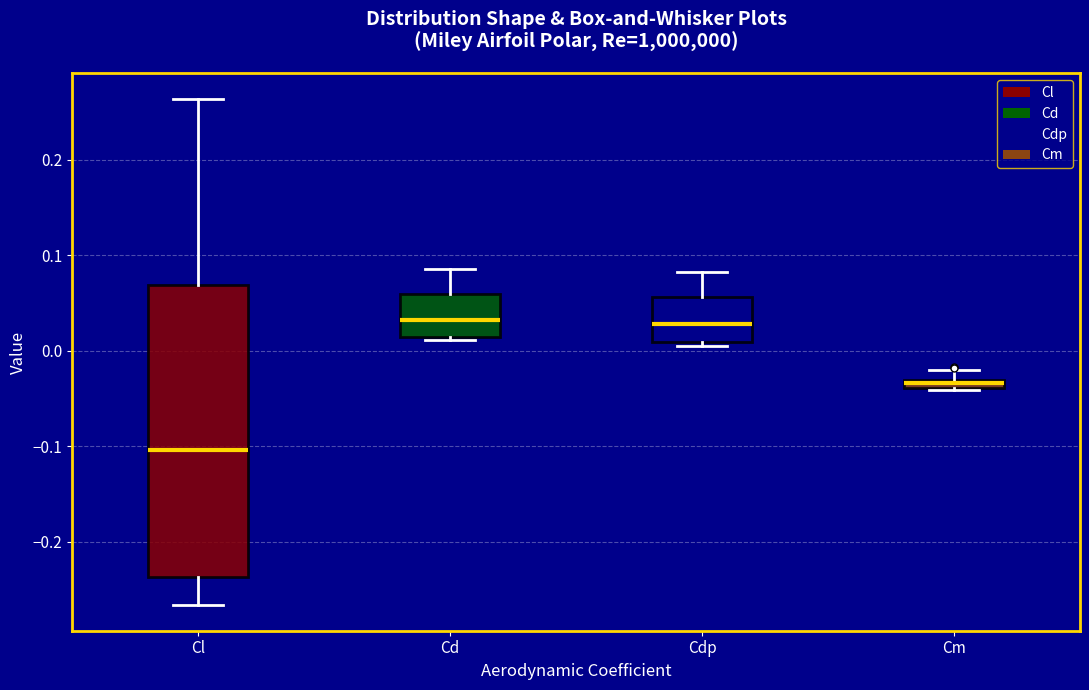

Which box is the tallest, from its lower edge to its upper edge?

Cl